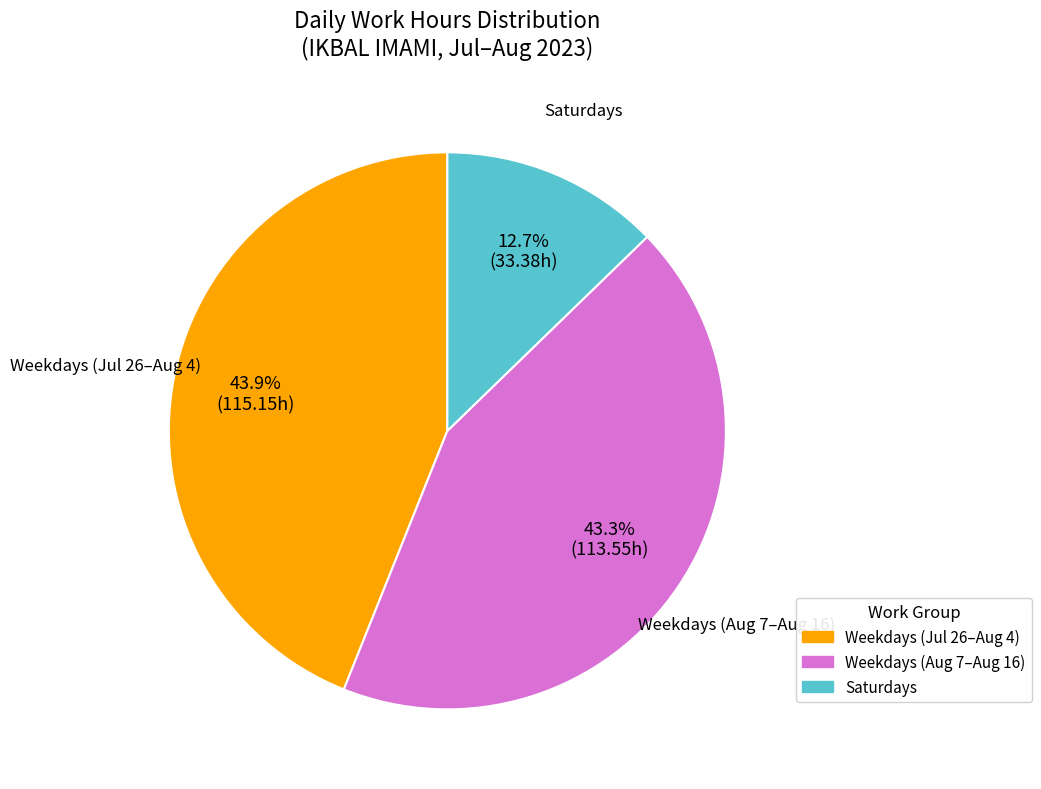

Which category has the smallest portion of the pie?

Saturdays